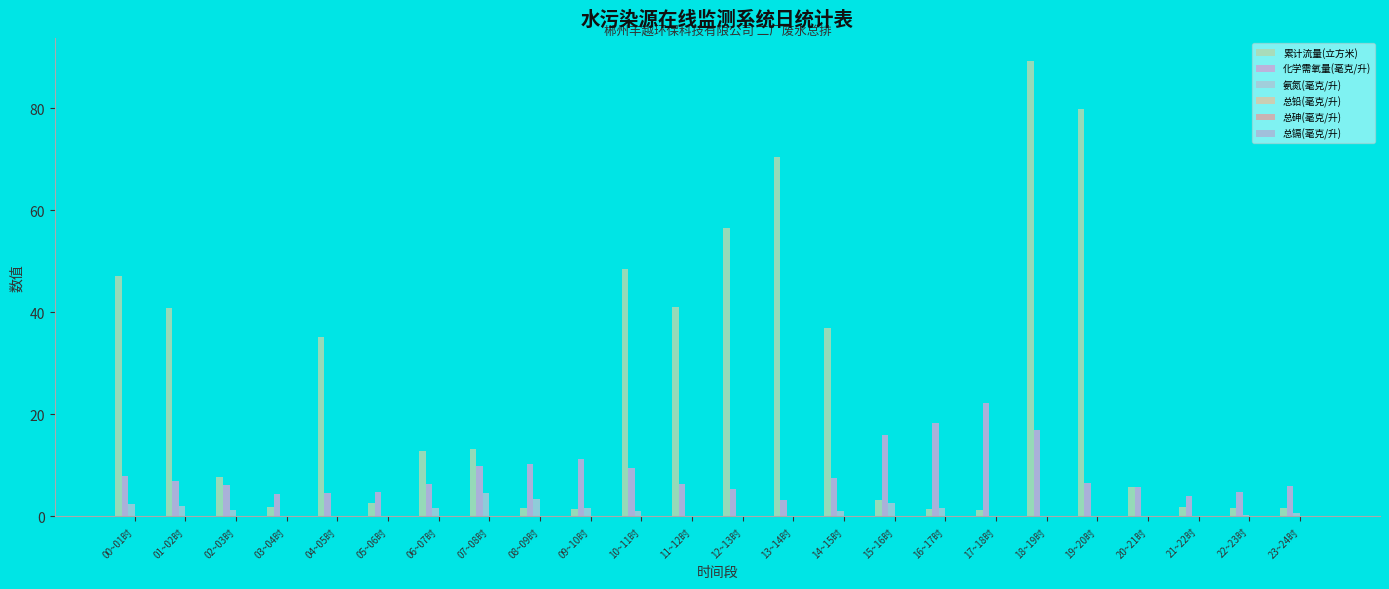

At which category does the chart reach its minimum across all series?

00~01时